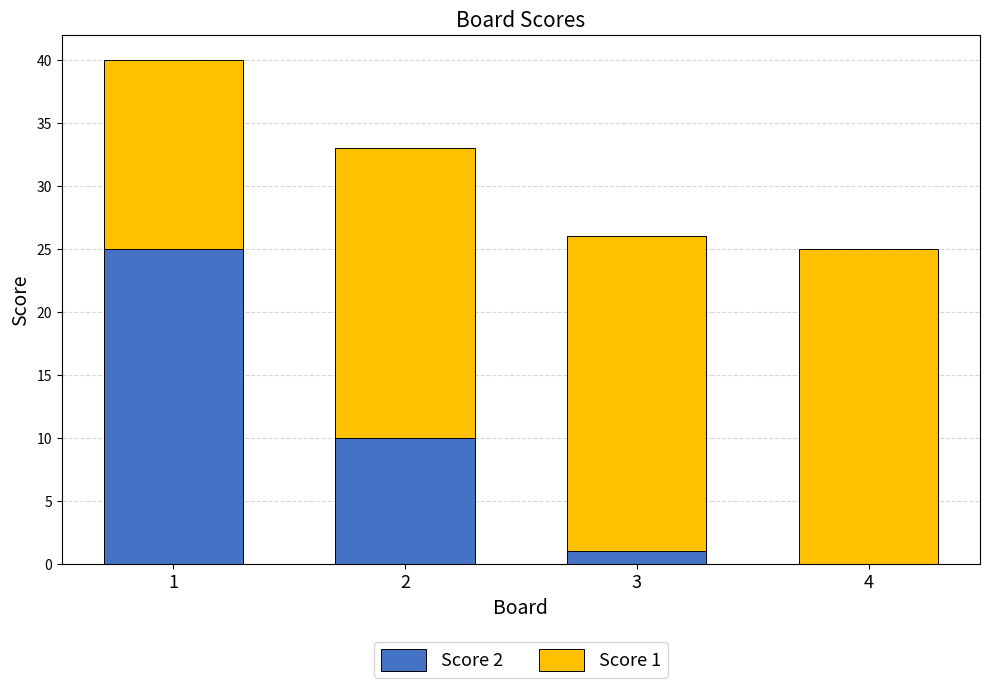

What is the total value across all series at 2?

33